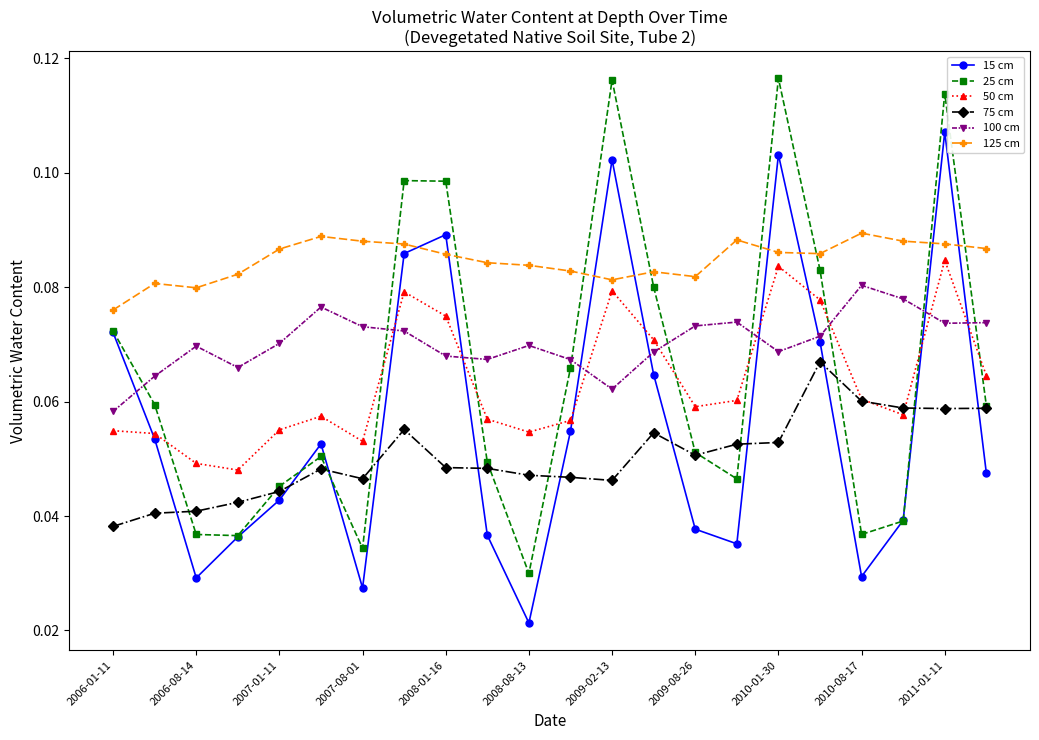

True or false: 125 cm and 75 cm cross at least once.

False